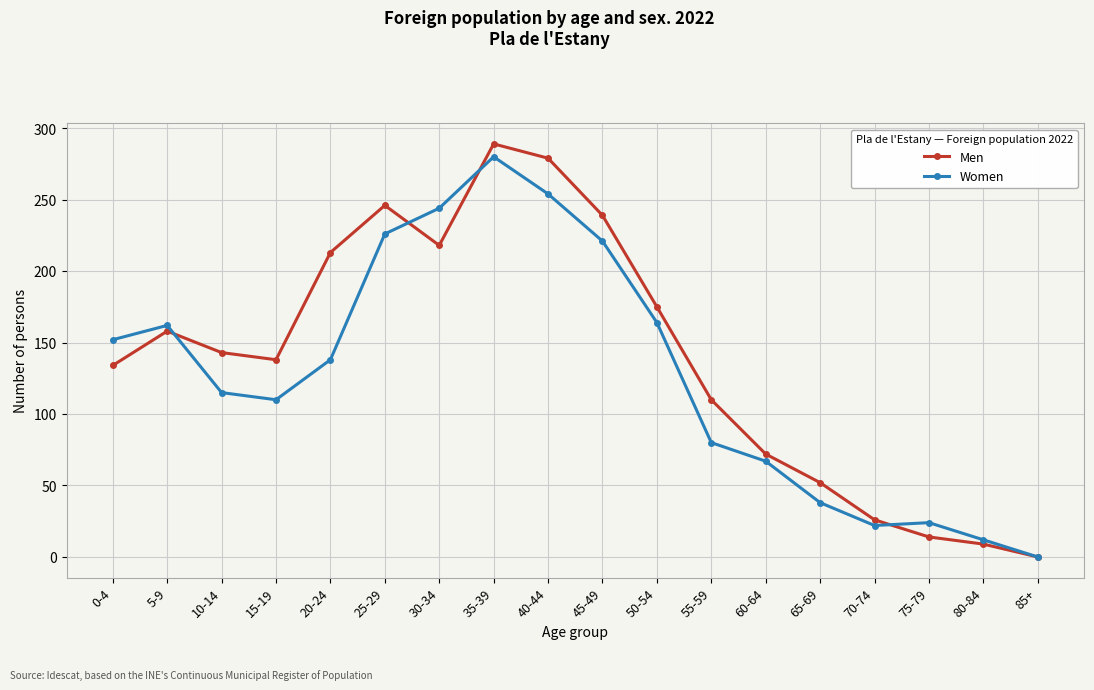

At which category is the sum across all series the highest?

35-39